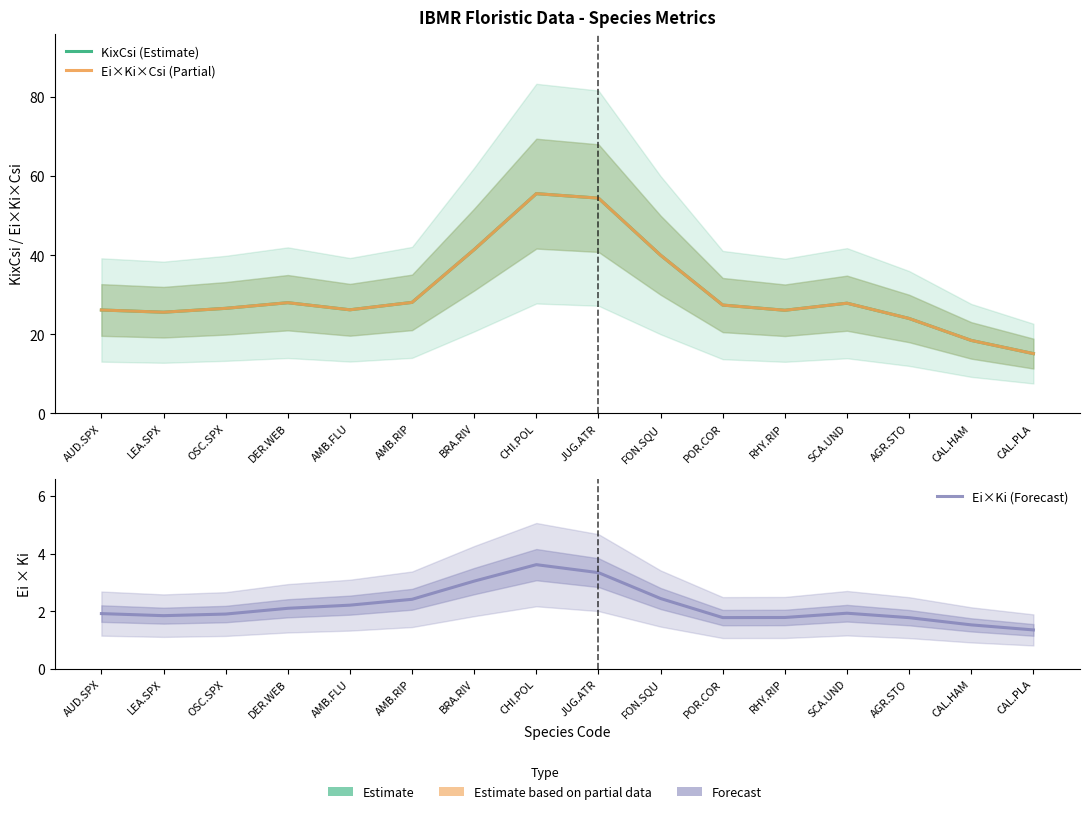

True or false: Ei×Ki×Csi (Partial) and Ei×Ki (Forecast) intersect in this chart.

False